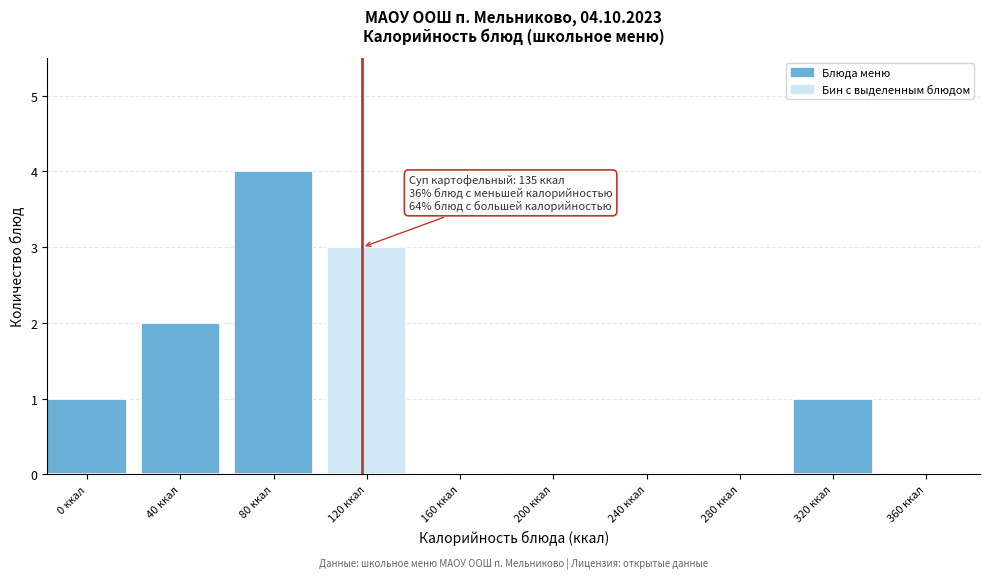

Reading right to left, list all the values displayed in this chart.

360 ккал=0	320 ккал=1	280 ккал=0	240 ккал=0	200 ккал=0	160 ккал=0	120 ккал=3	80 ккал=4	40 ккал=2	0 ккал=1